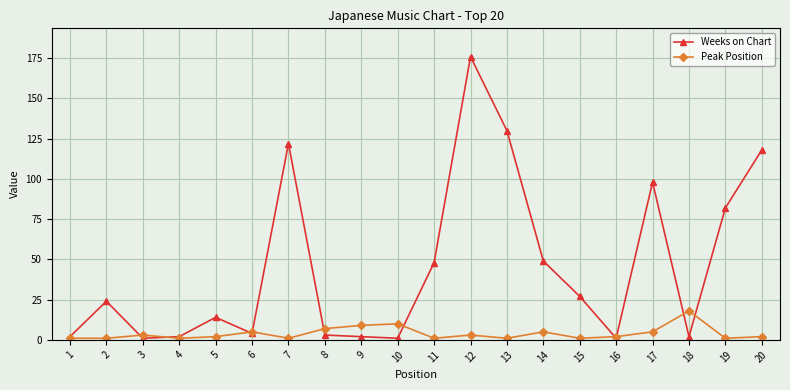

What is the difference between the highest and lowest values at 20?

116